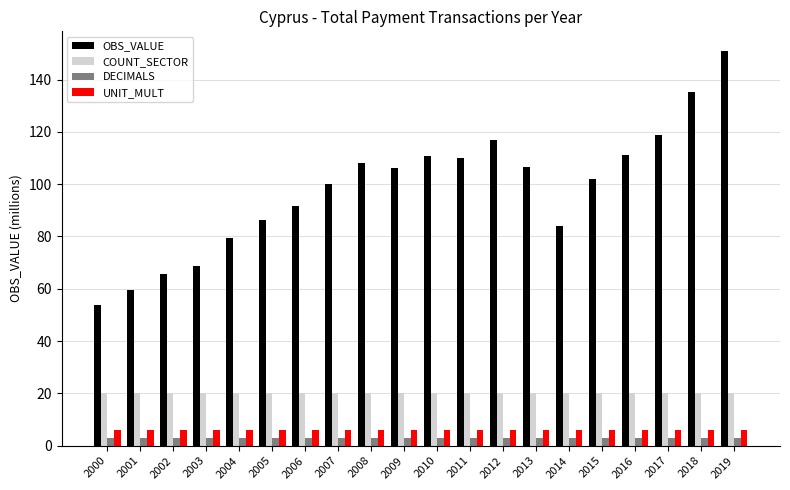

Is it true that UNIT_MULT equals 6.0 at 2011?

True